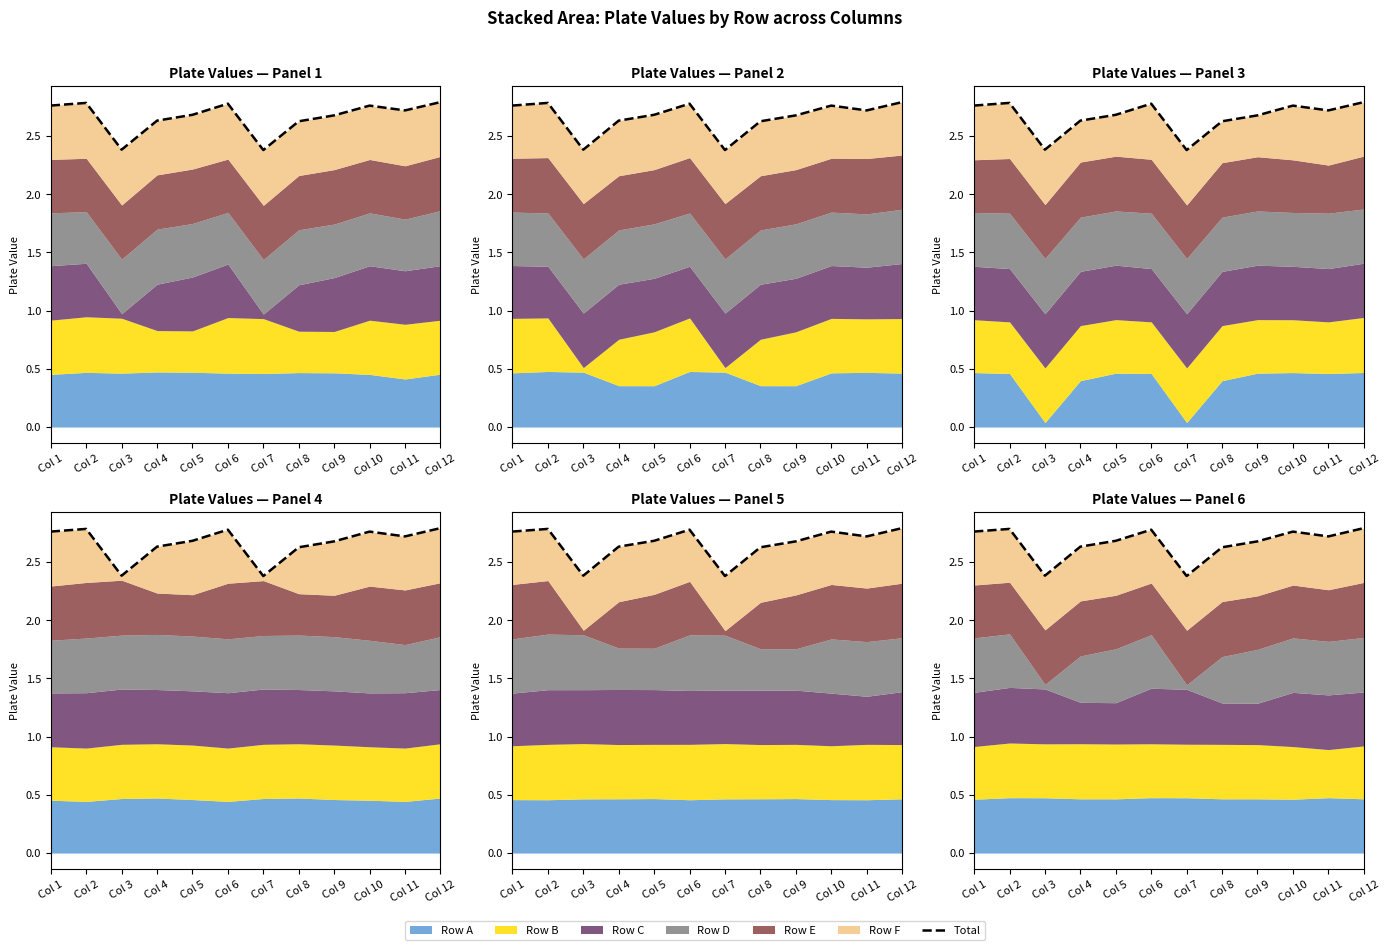

Between Col 12 and Col 2, which is larger?

Col 12